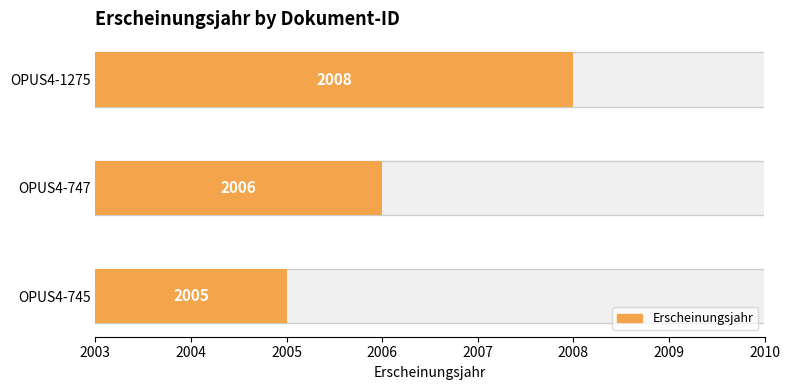

At which label is the value closest to 2006?

OPUS4-747